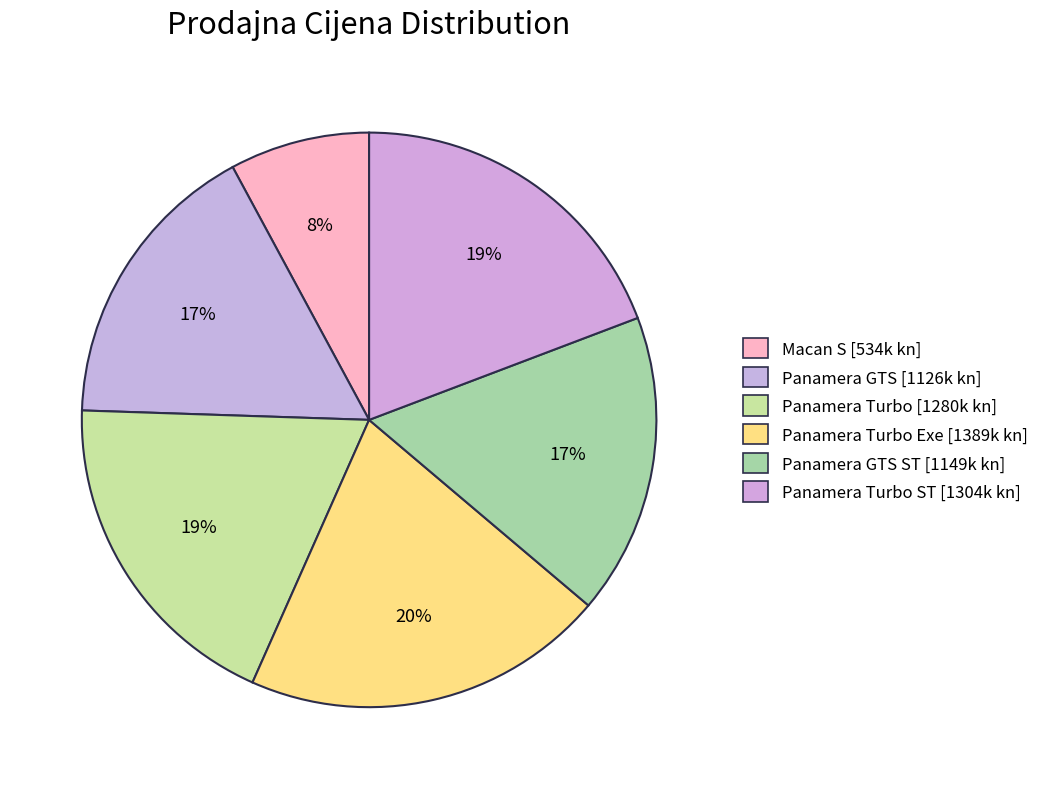

Count the number of slices in the pie.

6